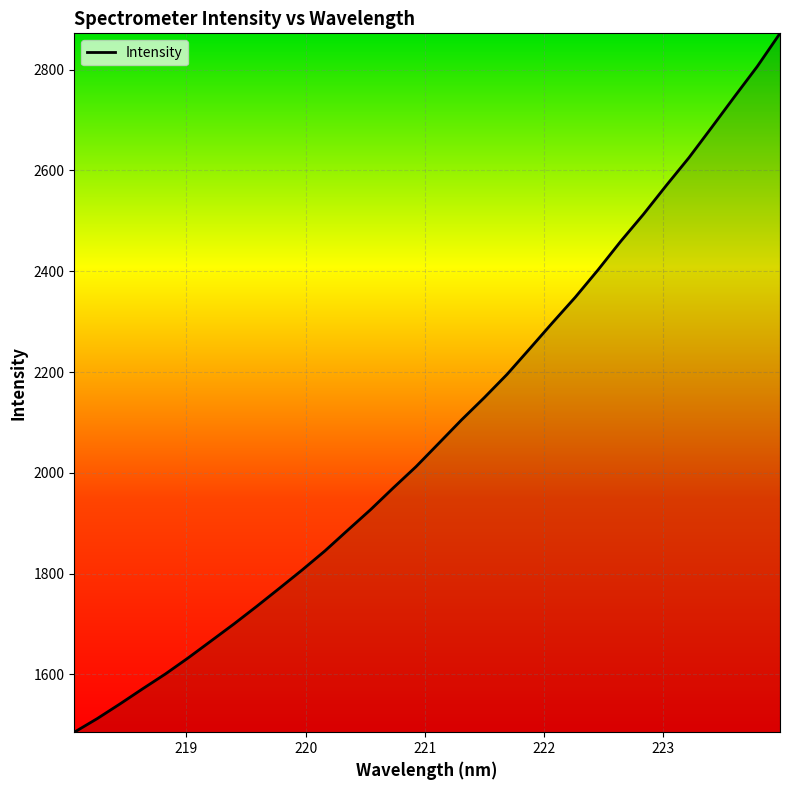

What is the difference between the maximum and minimum values?

1386.6